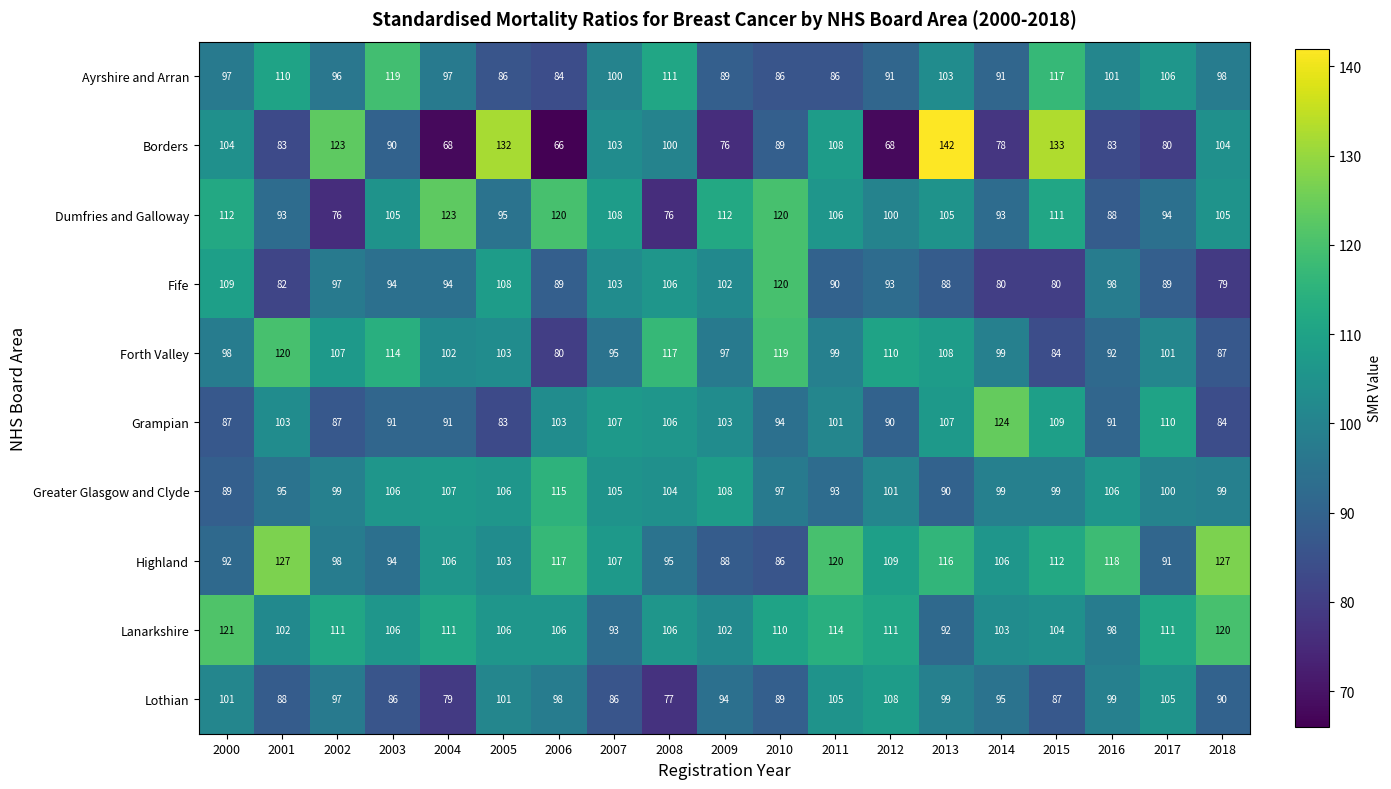

At which label does Grampian reach its minimum?

2005